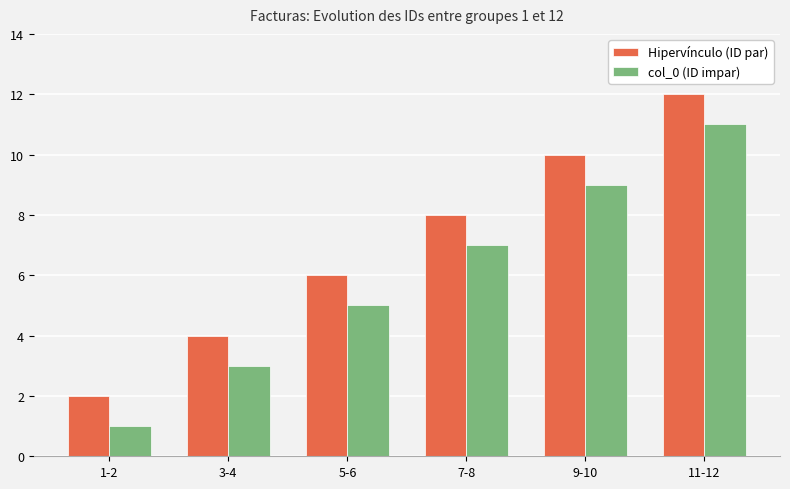

Does the chart contain any negative values?

No